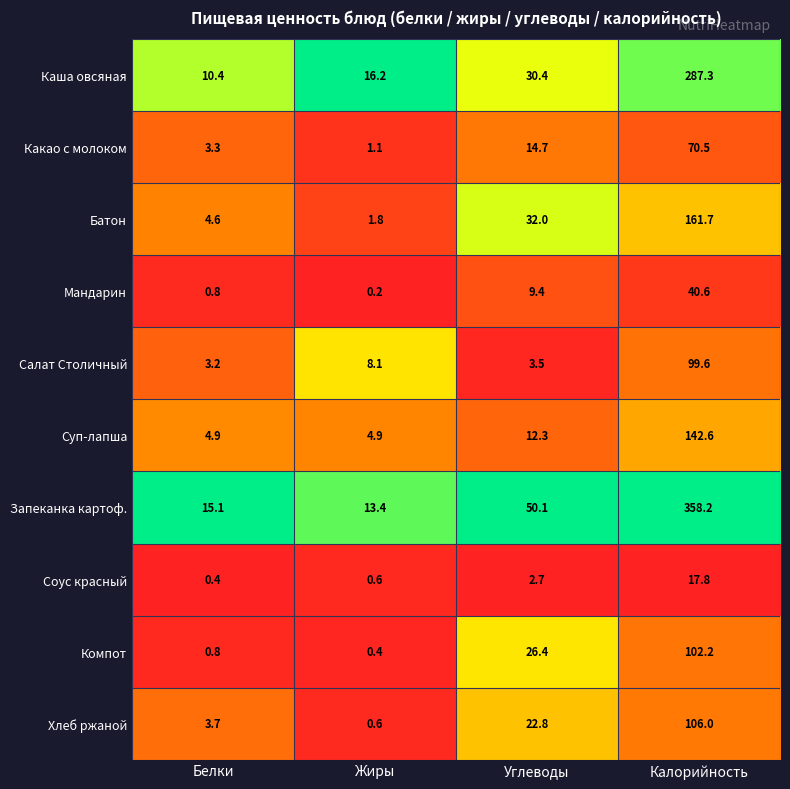

What is the difference between the highest and lowest values at Белки?

14.7